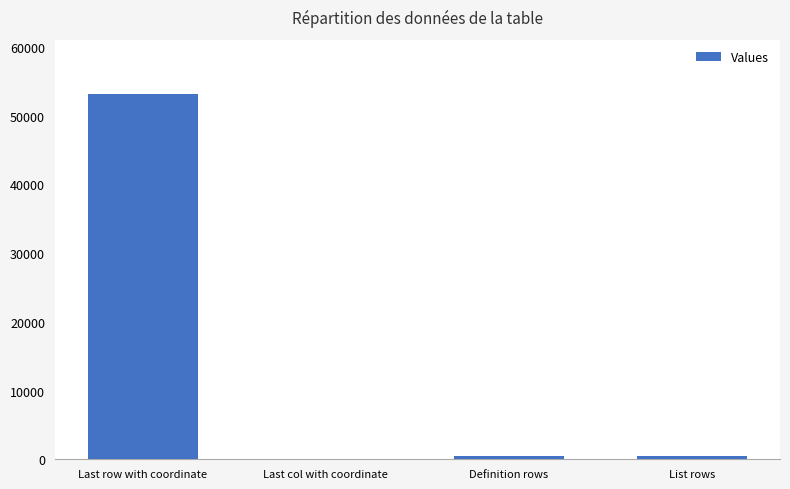

Is it true that the value at Last row with coordinate is 69781?

False